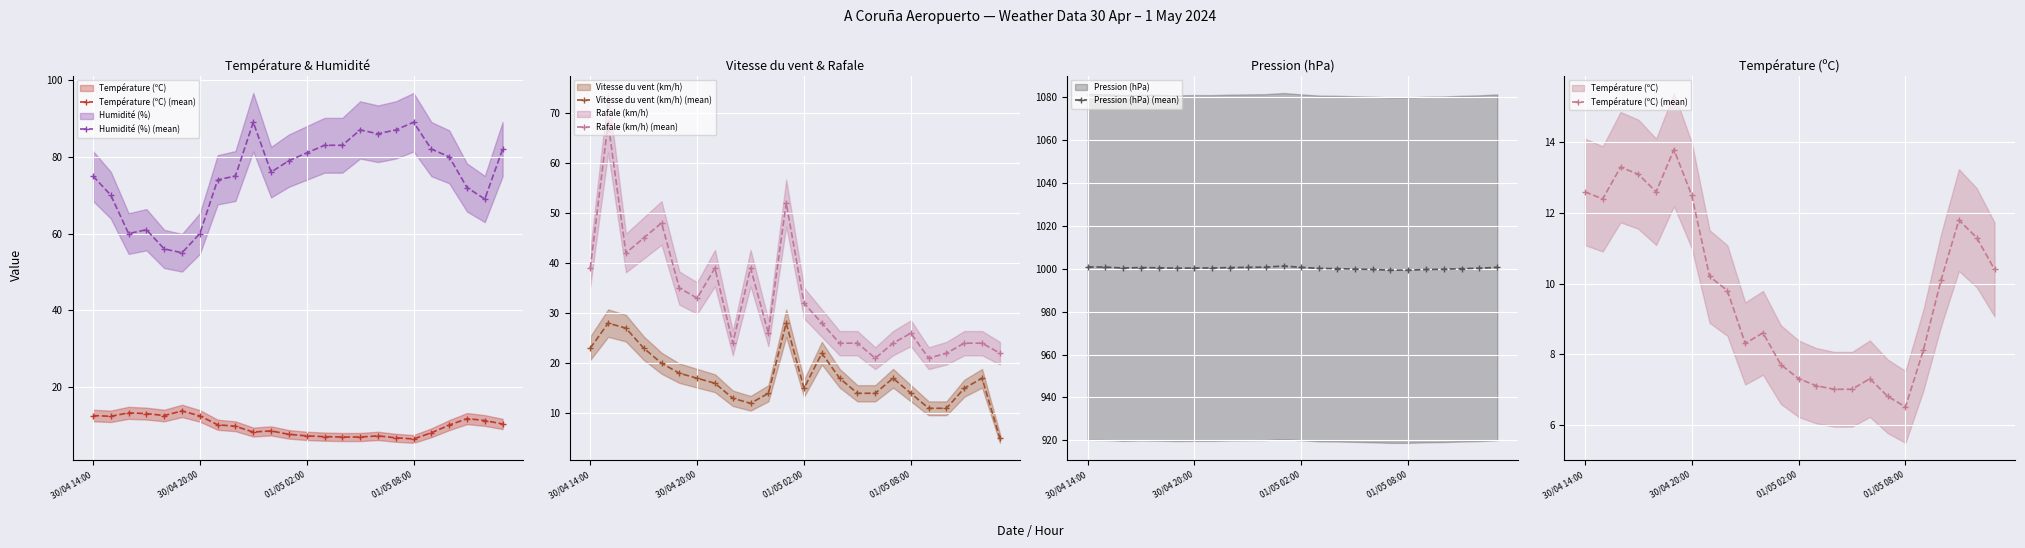

Which series changed the most between 10 and 13?

Vitesse du vent (km/h) (mean)